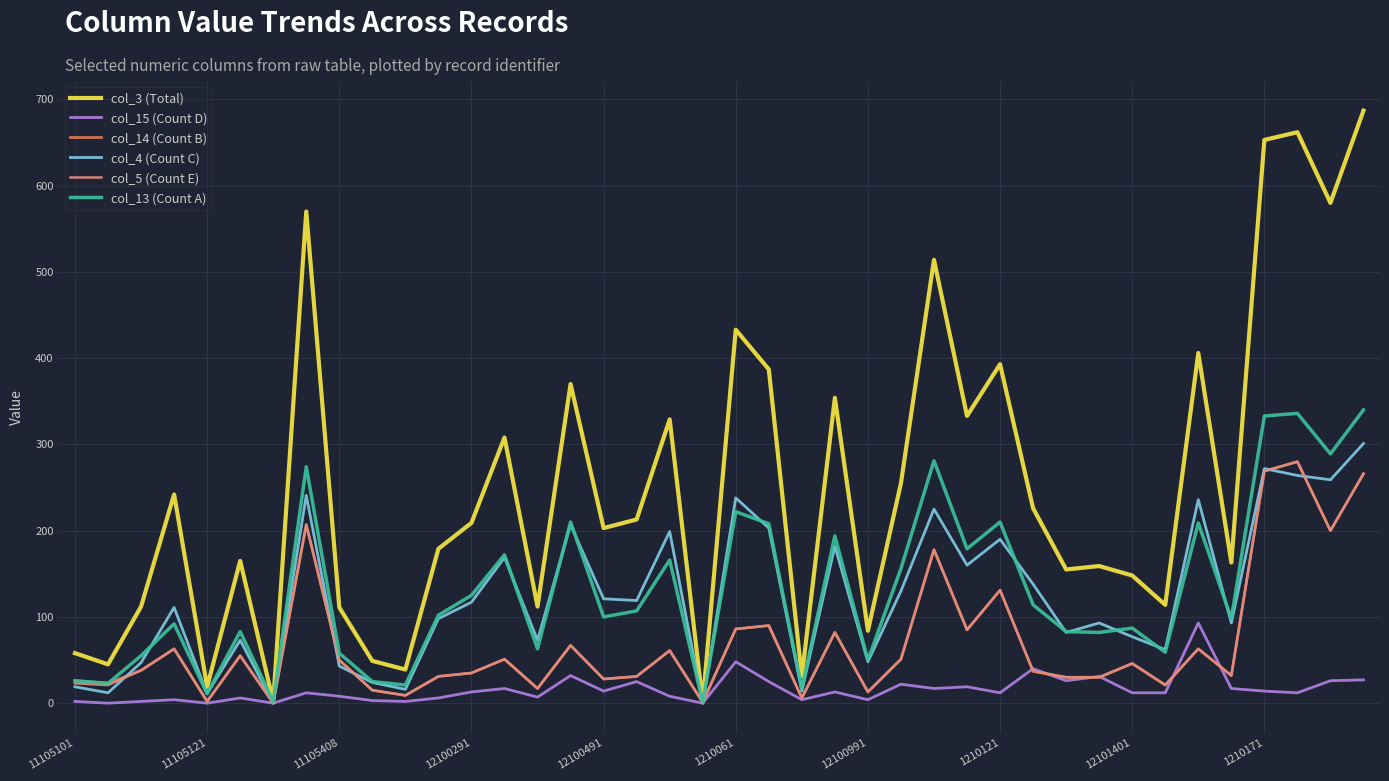

Which series has the largest range (max minus min)?

col_3 (Total)